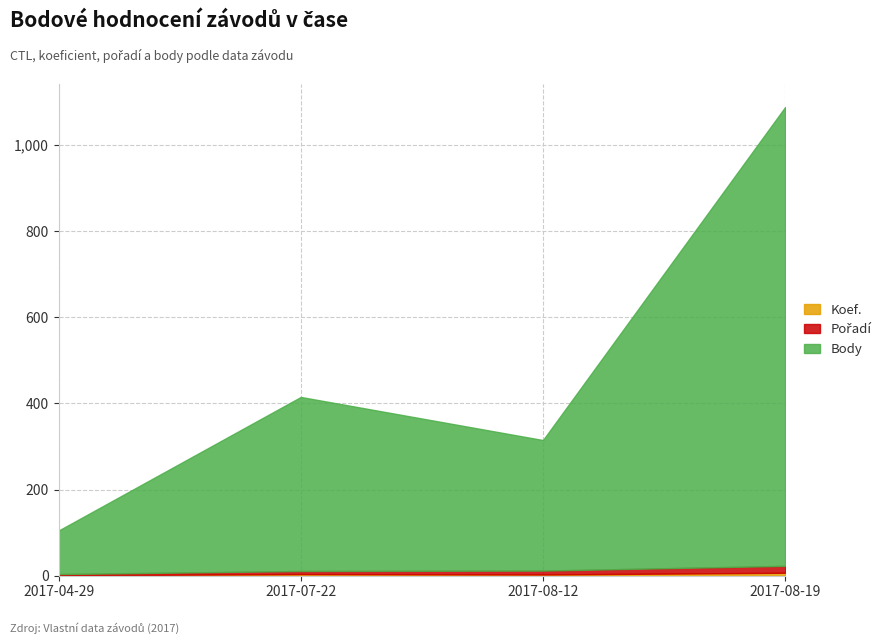

At how many categories does at least one series exceed 508?

1